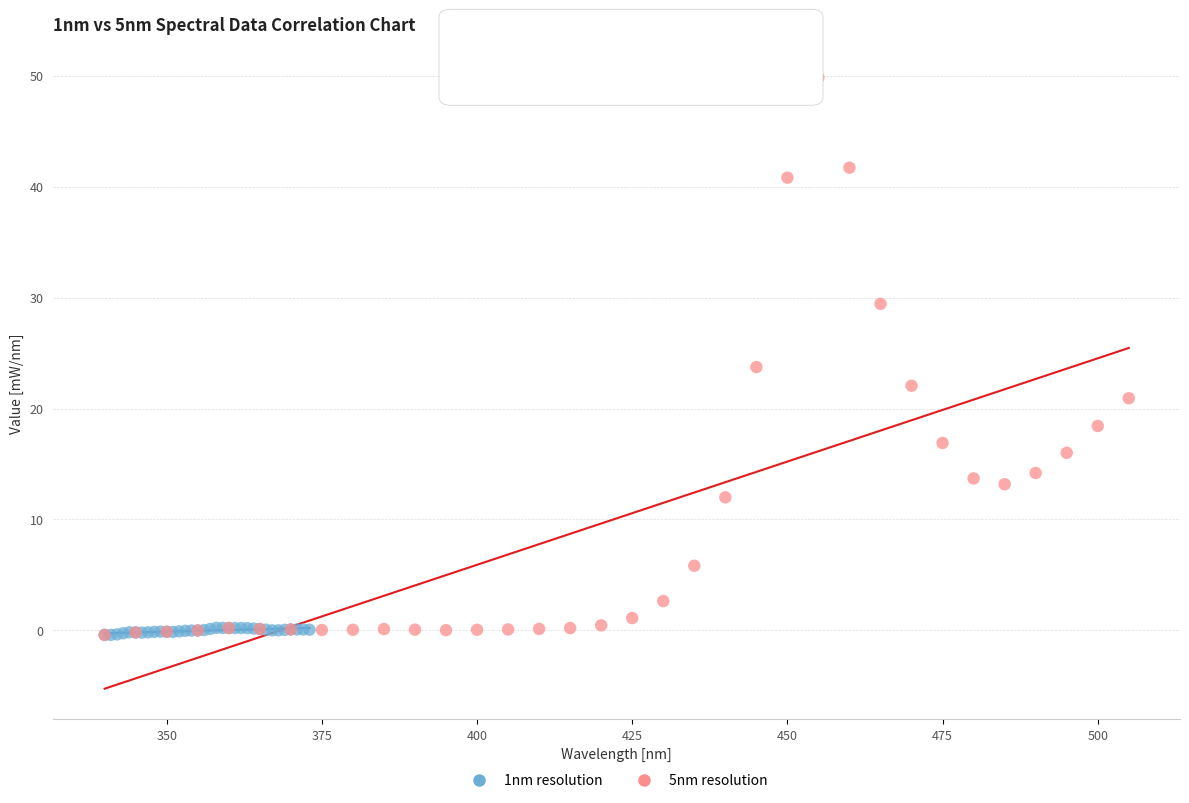

Which series reaches the maximum Y coordinate?

5nm resolution